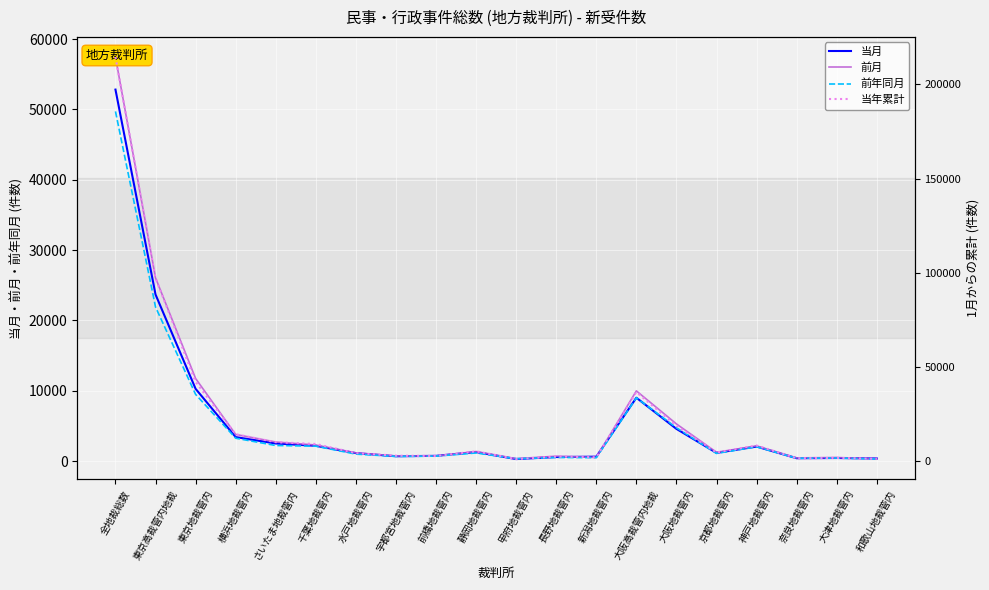

What position from the left is 長野地裁管内?

12